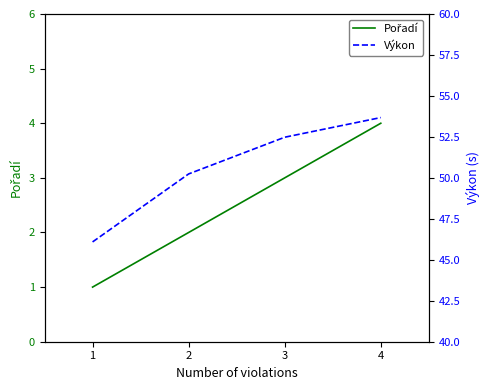

What is the value of the Výkon point at the 3rd from the left?

52.5